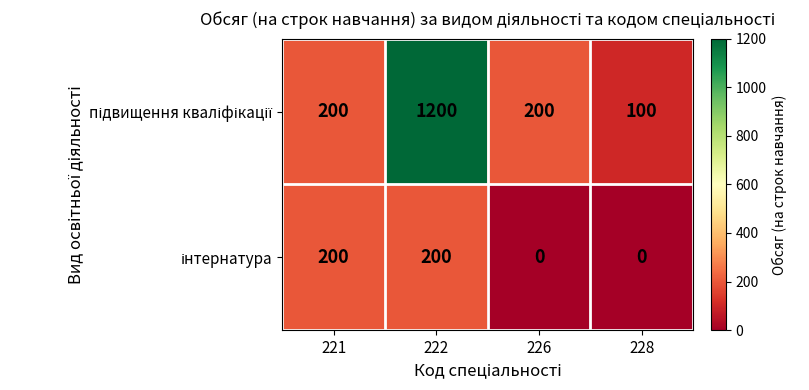

At which category is the sum across all series the highest?

222